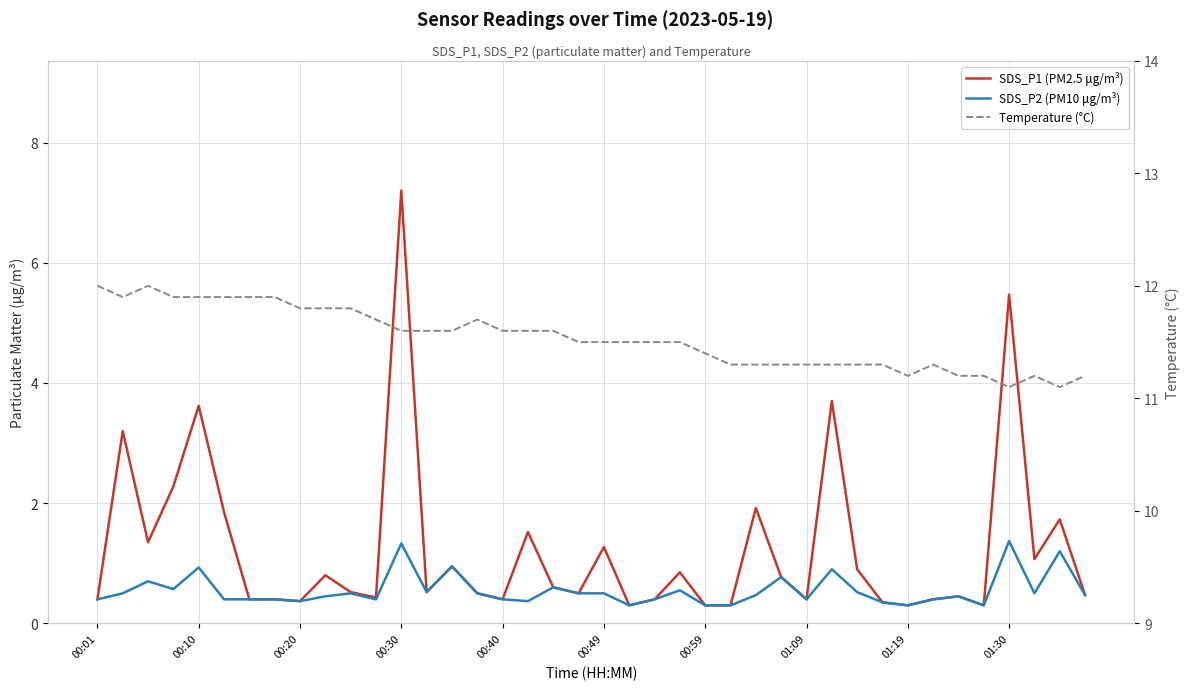

Which category has the lowest value in the SDS_P2 (PM10 μg/m³) series?

21